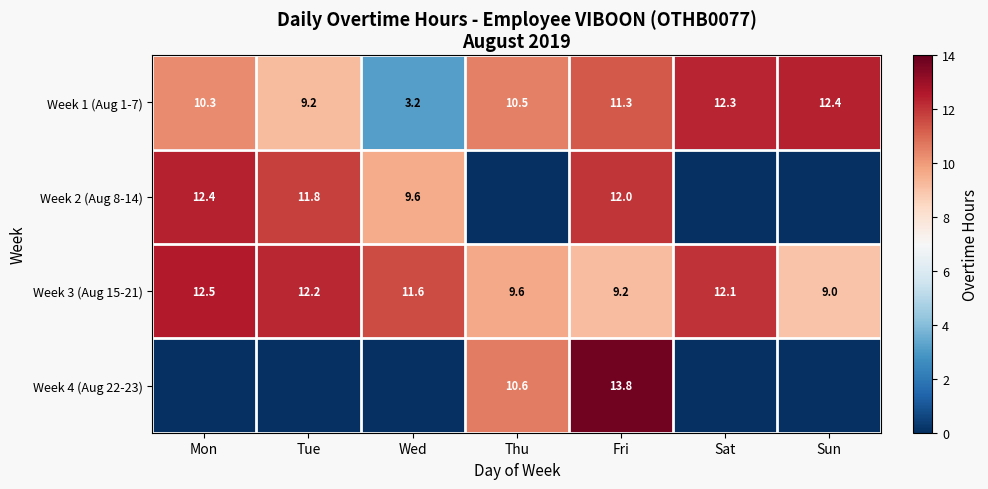

The Week 3 (Aug 15-21) series shows 20.9 at Mon. True or false?

False